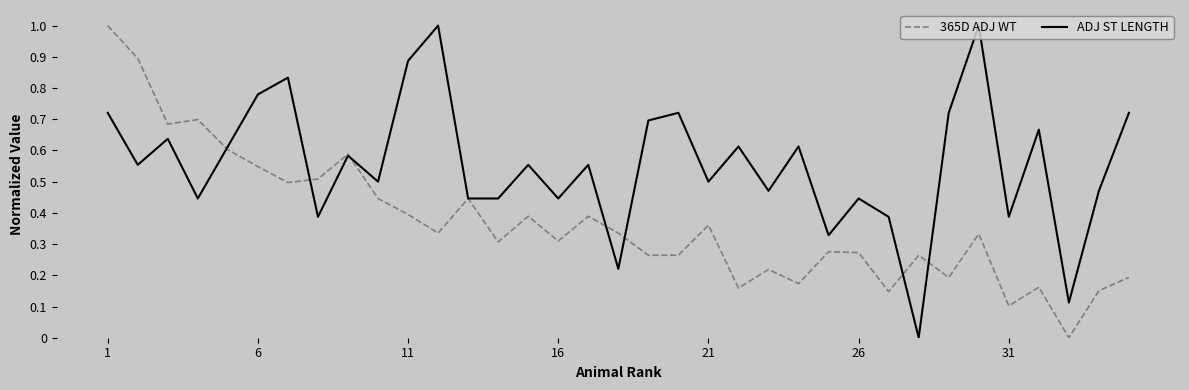

What is the maximum value shown in the chart?

1.0